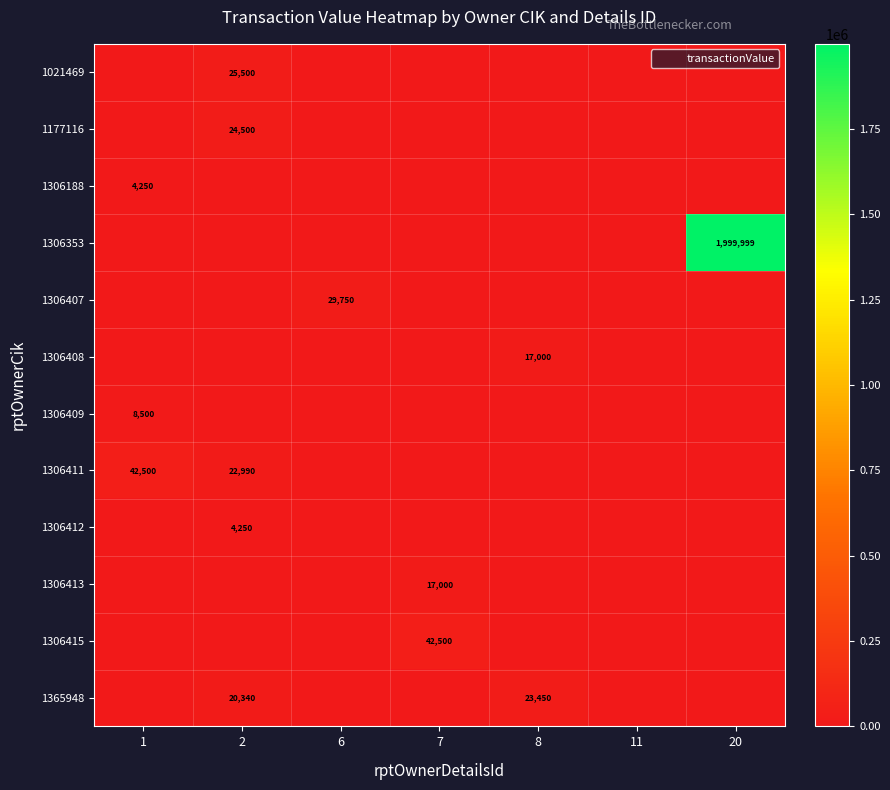

The 1365948 series shows 6109 at 8. True or false?

False